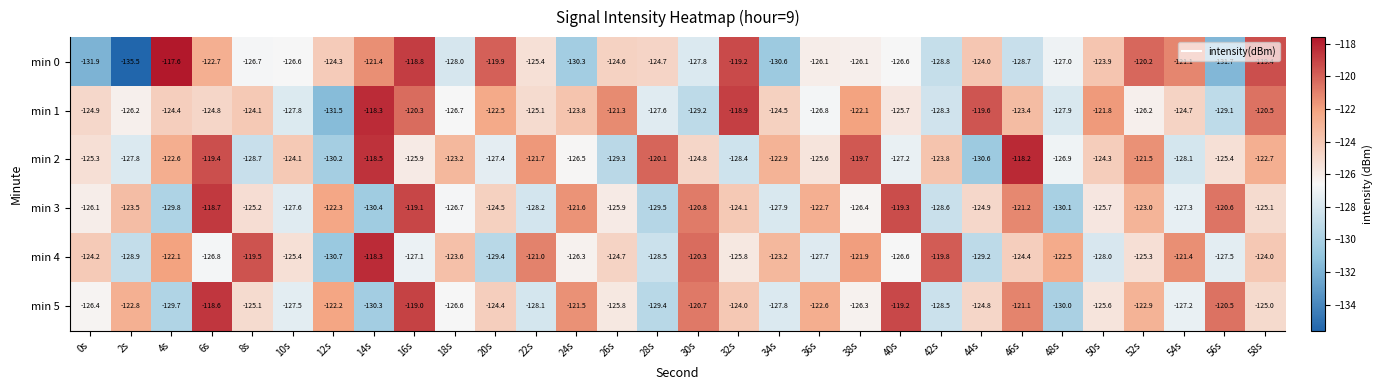

Where does the min 3 series first go above -125?

2s